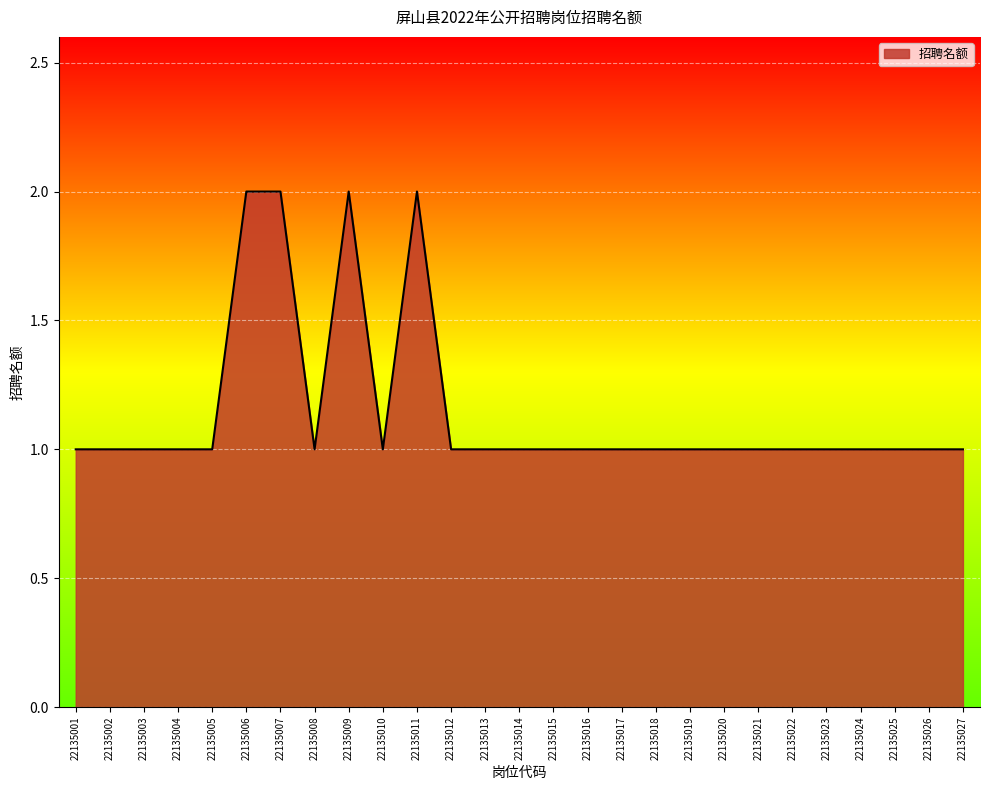

Between 22135020 and 22135009, which is larger?

22135009